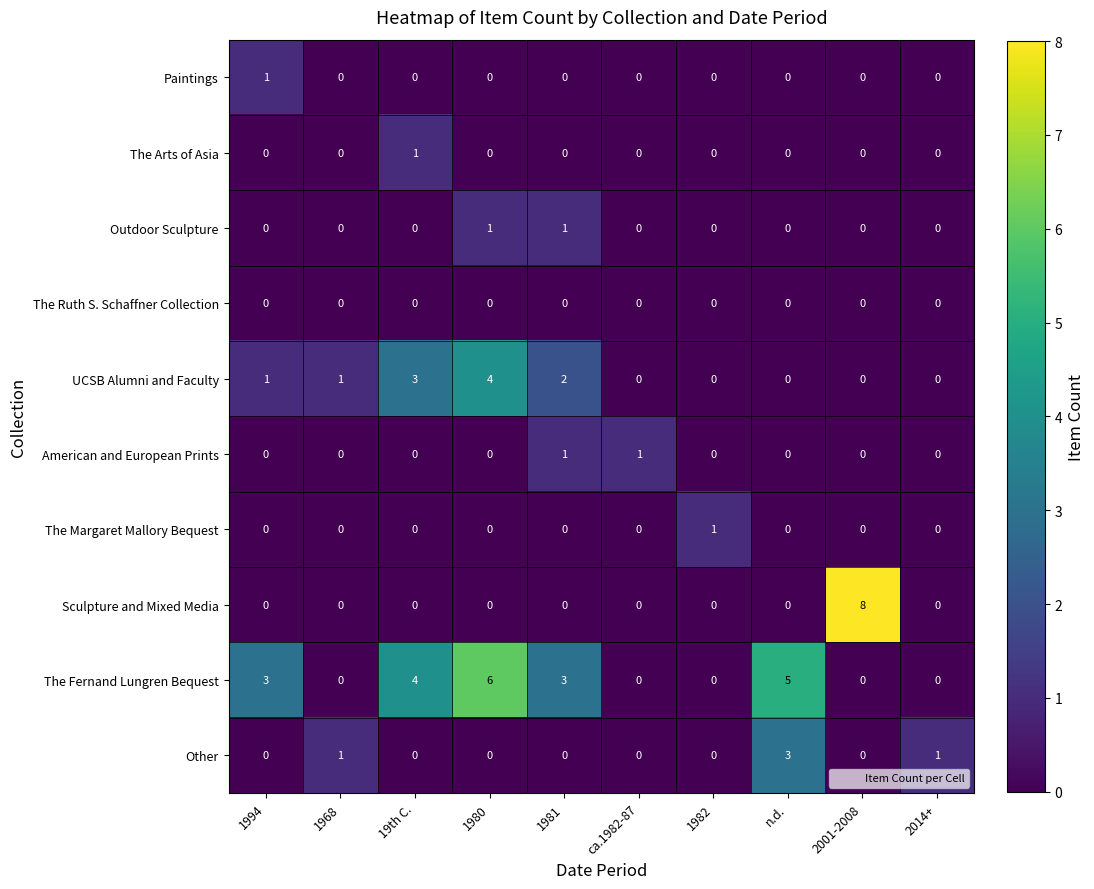

Which series has the largest range (max minus min)?

Sculpture and Mixed Media